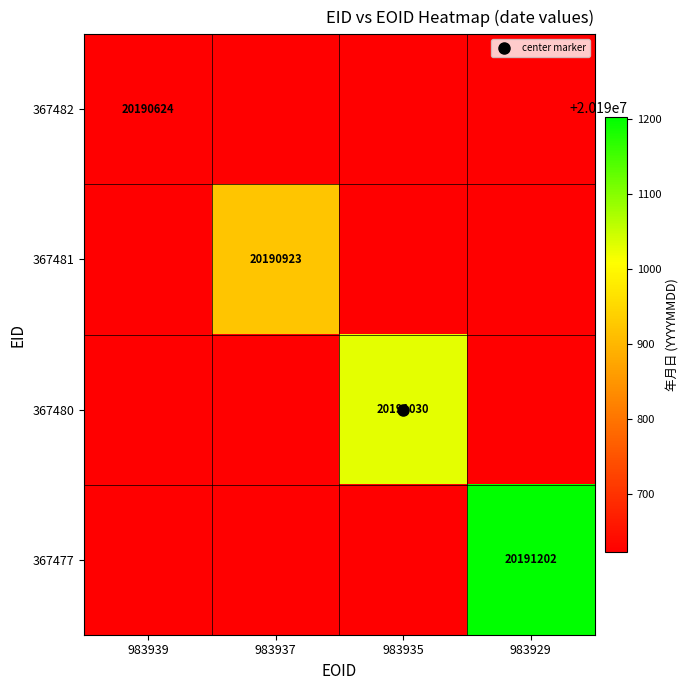

List the labels in order of 367477 value, smallest first.

983939, 983937, 983935, 983929